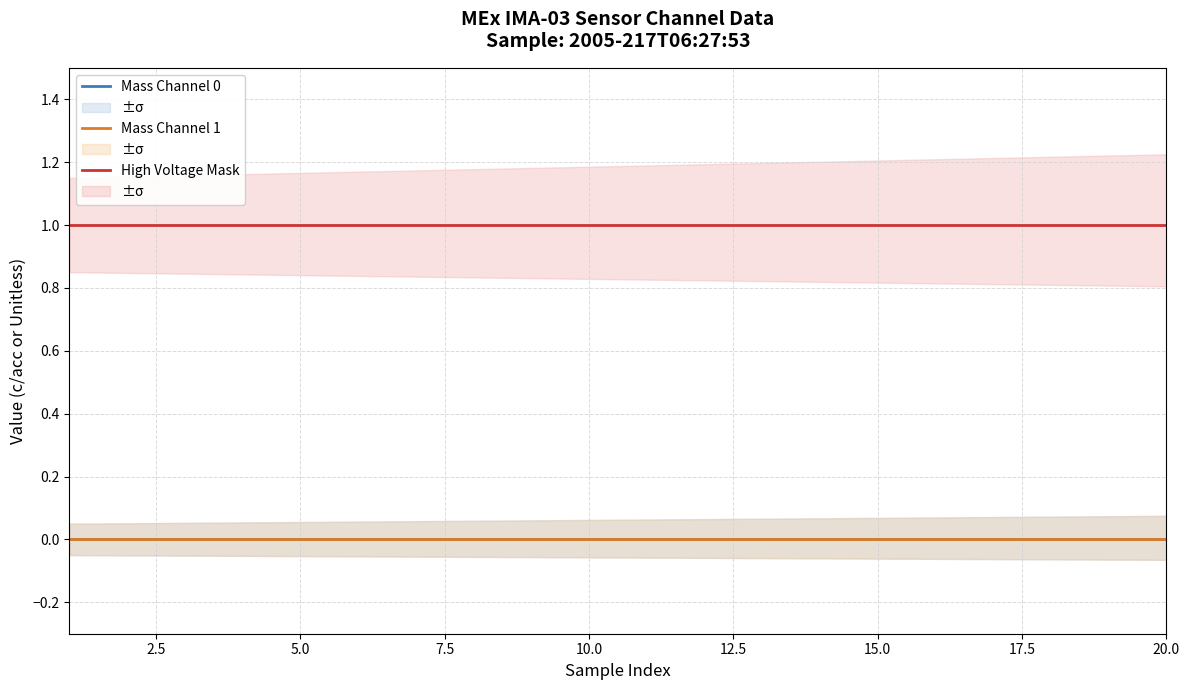

What are all the series names shown in the legend?

Mass Channel 0, Mass Channel 1, High Voltage Mask